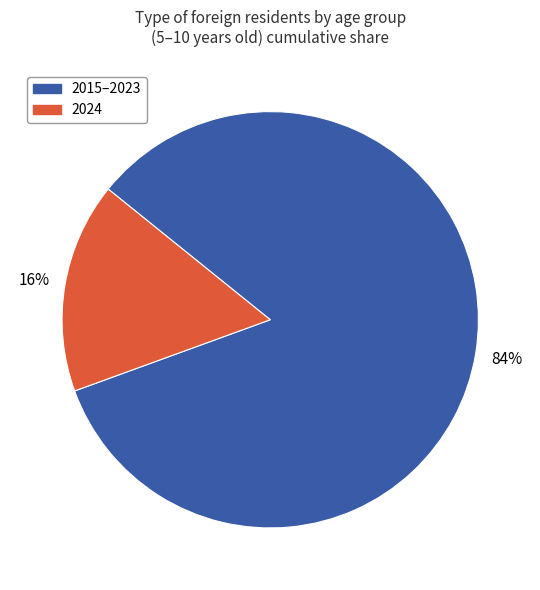

Count the number of slices in the pie.

2